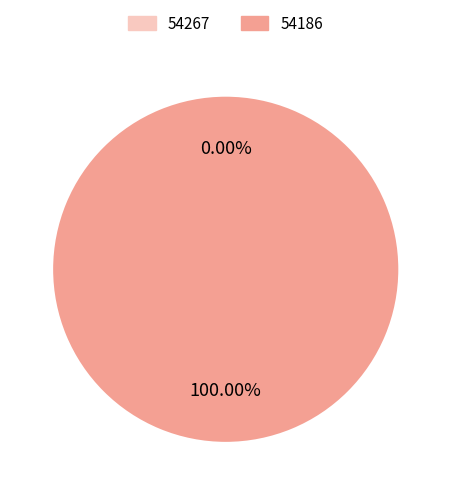

What is the majority slice?

54186